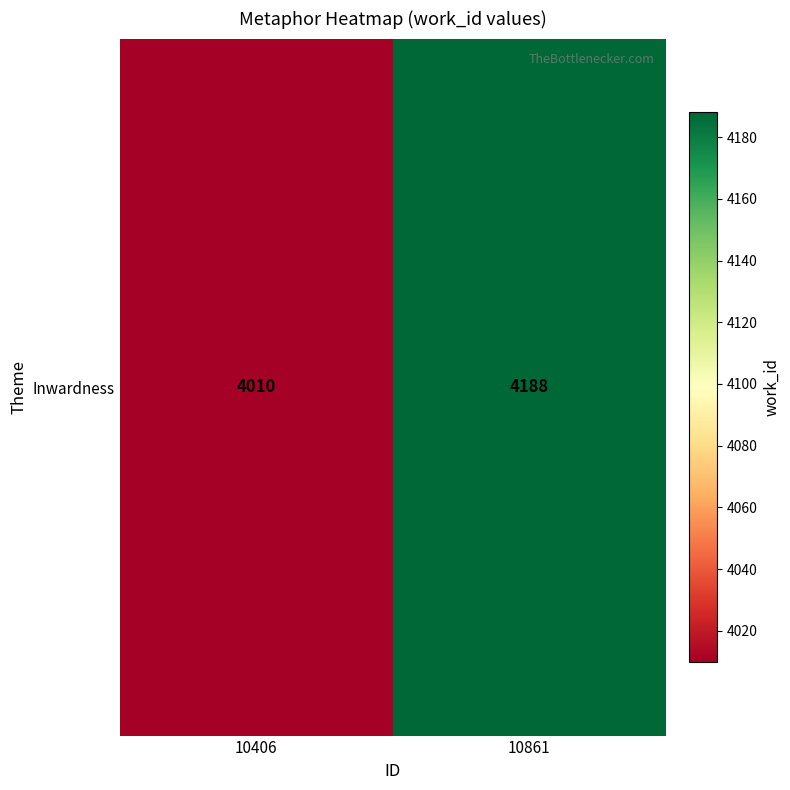

How many series are shown in this chart?

1